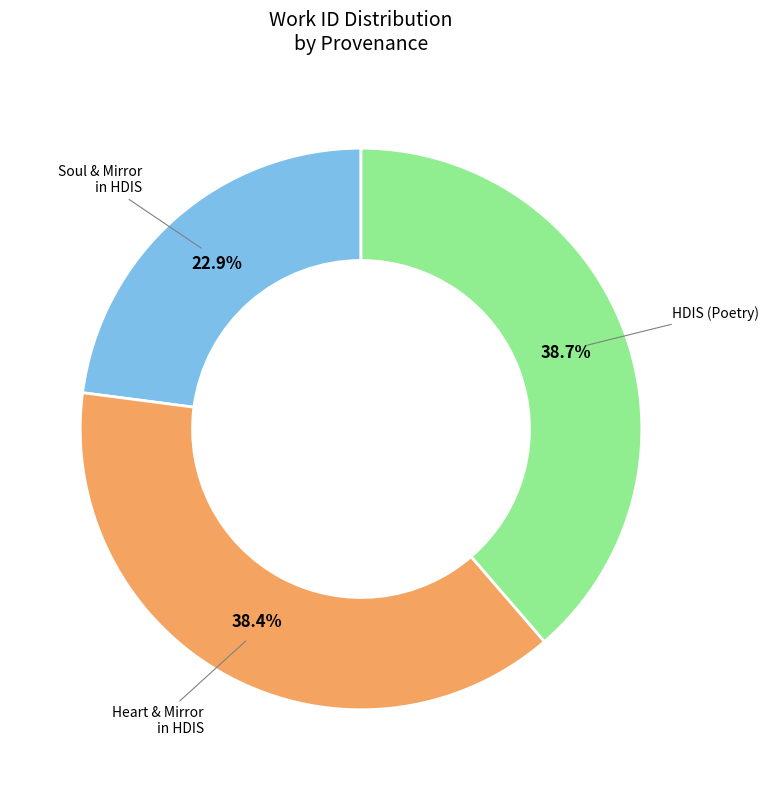

Is there a majority slice in this chart?

No